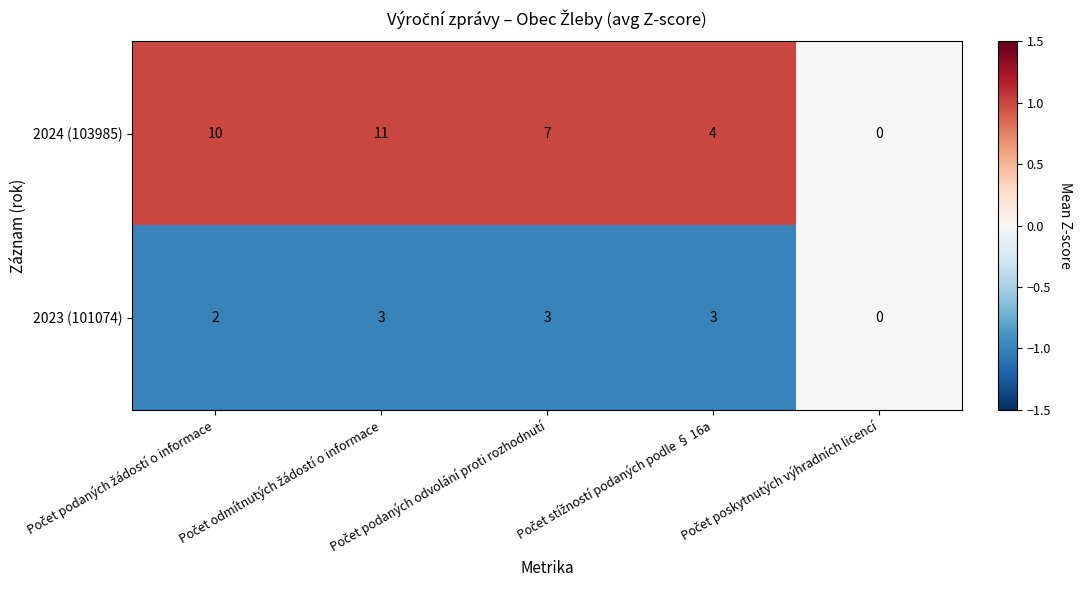

Rank the series by their average value, from highest to lowest.

2024 (103985), 2023 (101074)